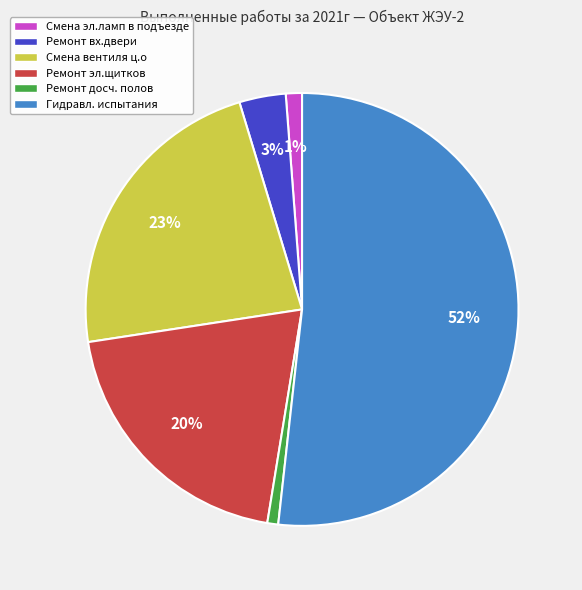

Does any single category account for the majority?

Yes